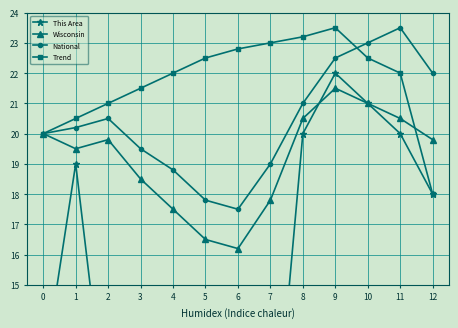

Which series changed the most between 3 and 6?

Wisconsin